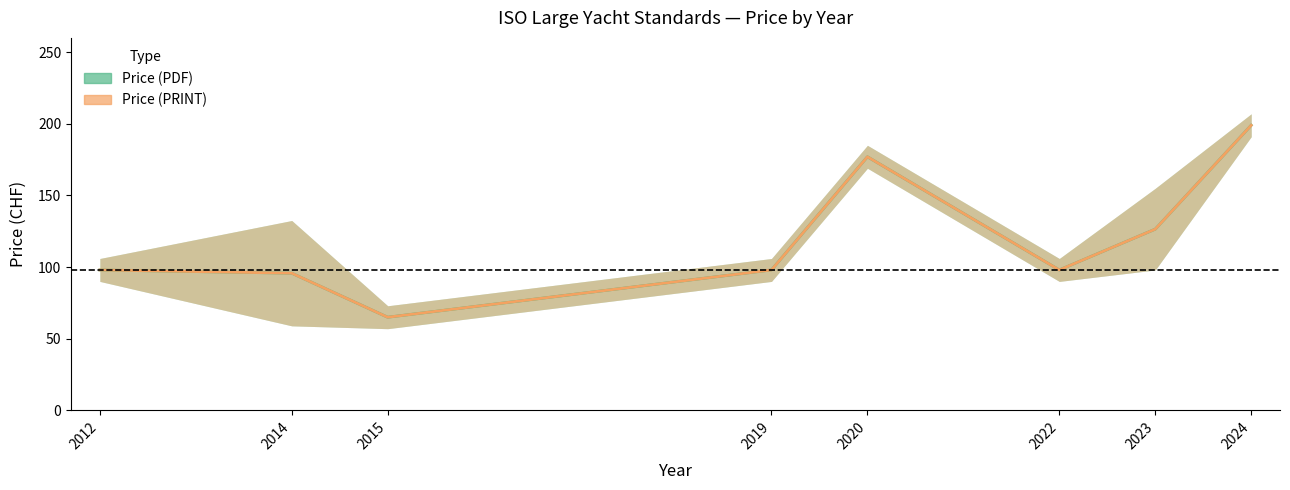

Which has a higher value, 2023 or 2020?

2020